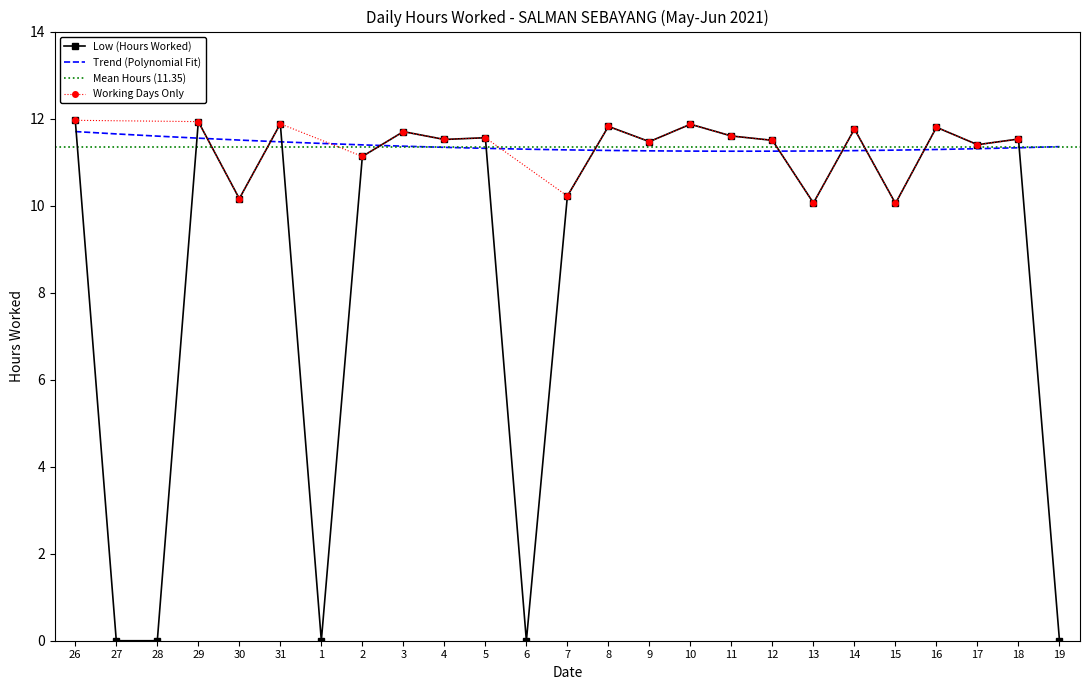

Which label corresponds to the smallest value in the chart?

27